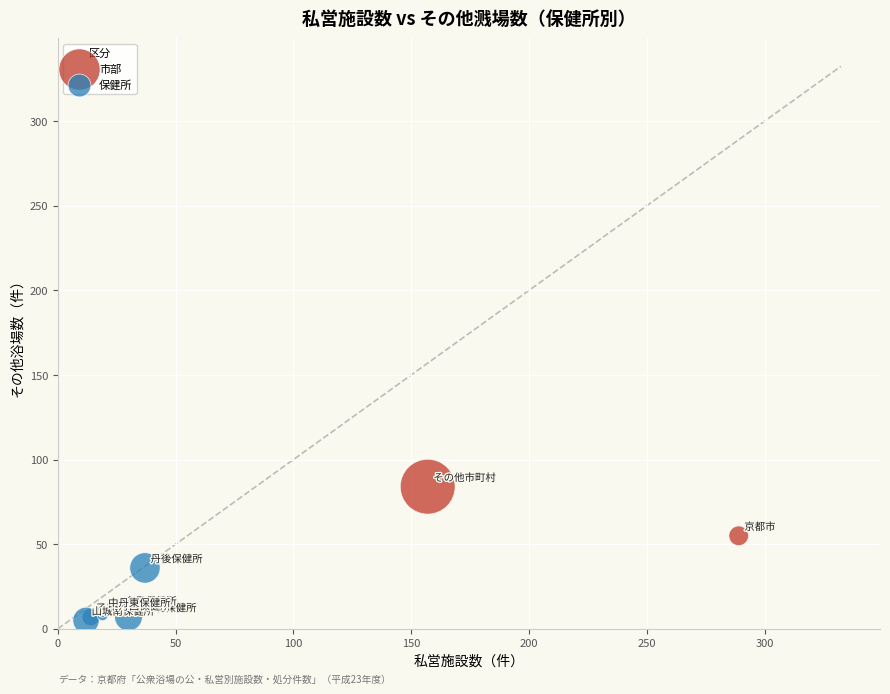

Which series contains the lowest Y value?

保健所